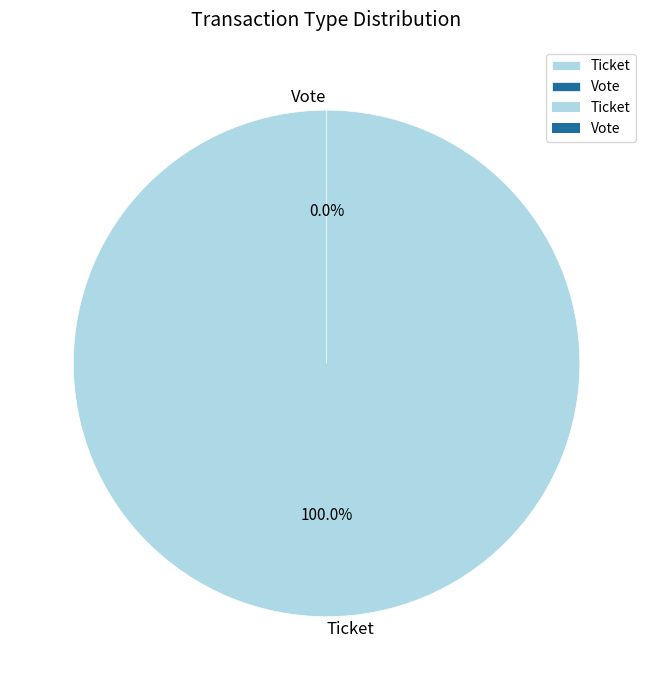

Which category has the smallest portion of the pie?

Vote